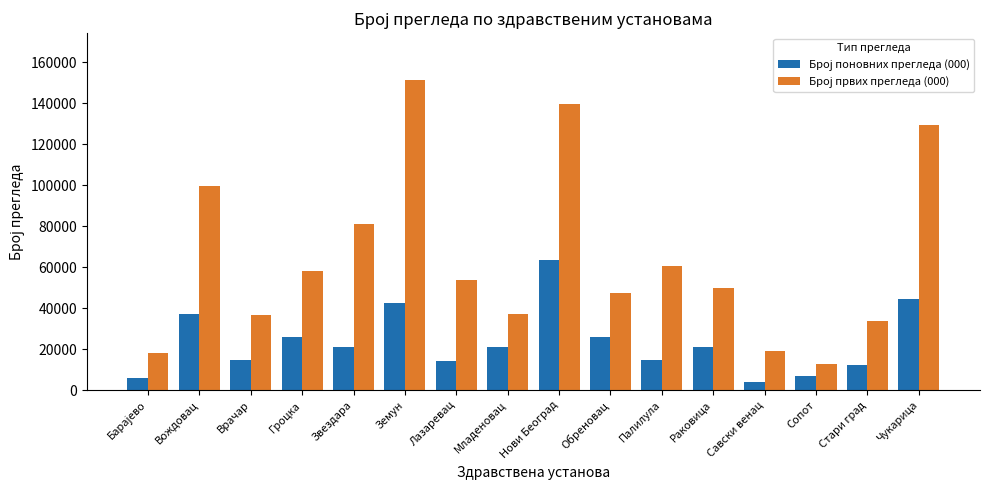

At how many categories does at least one series exceed 87707?

4